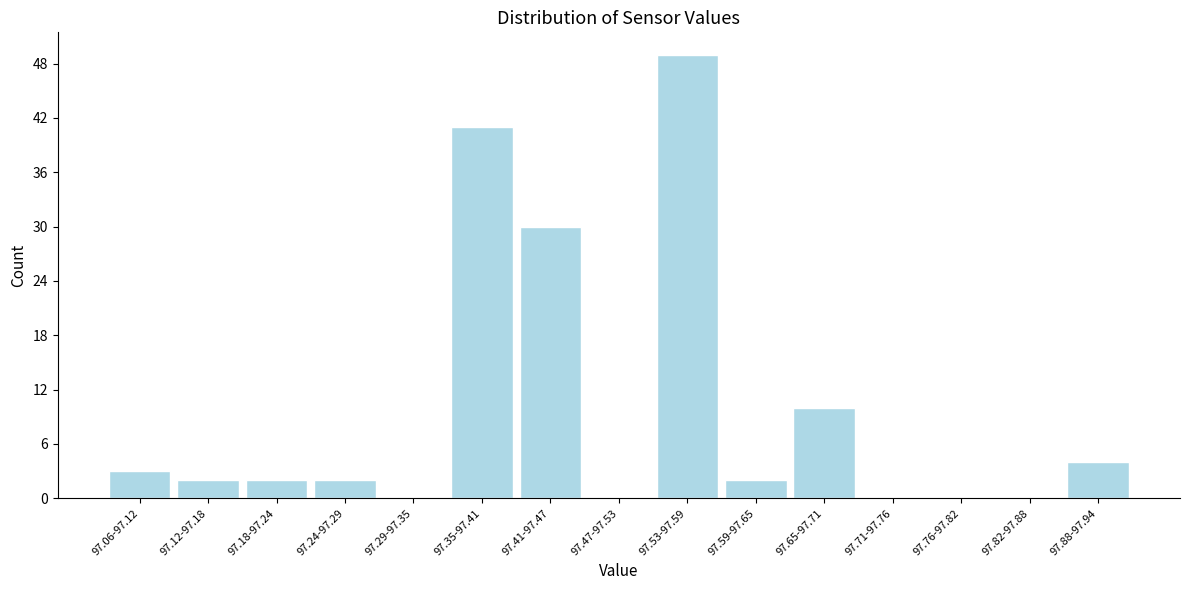

Reading right to left, list all the values displayed in this chart.

97.88-97.94=4	97.82-97.88=0	97.76-97.82=0	97.71-97.76=0	97.65-97.71=10	97.59-97.65=2	97.53-97.59=49	97.47-97.53=0	97.41-97.47=30	97.35-97.41=41	97.29-97.35=0	97.24-97.29=2	97.18-97.24=2	97.12-97.18=2	97.06-97.12=3